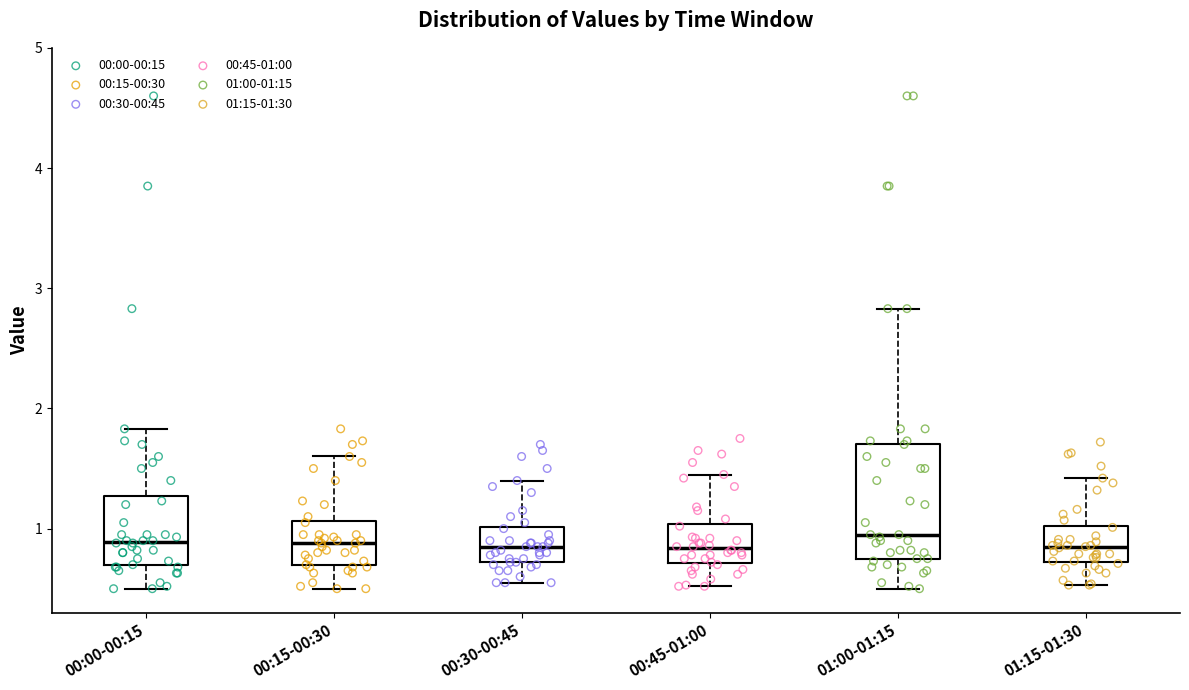

Reading left to right, transcribe this box plot: for each box, give where its median line is, the range the box spans, and where its two whiskers end, as read against the y-axis. The values are not printed on the chart, so give them approximately, as read against the axis.

00:00-00:15: median 0.9, box 0.7 to 1.3, whiskers 0.5 to 1.8
00:15-00:30: median 0.9, box 0.7 to 1.1, whiskers 0.5 to 1.6
00:30-00:45: median 0.9, box 0.7 to 1.0, whiskers 0.6 to 1.4
00:45-01:00: median 0.8, box 0.7 to 1.0, whiskers 0.5 to 1.5
01:00-01:15: median 1.0, box 0.8 to 1.7, whiskers 0.5 to 2.8
01:15-01:30: median 0.8, box 0.7 to 1.0, whiskers 0.5 to 1.4